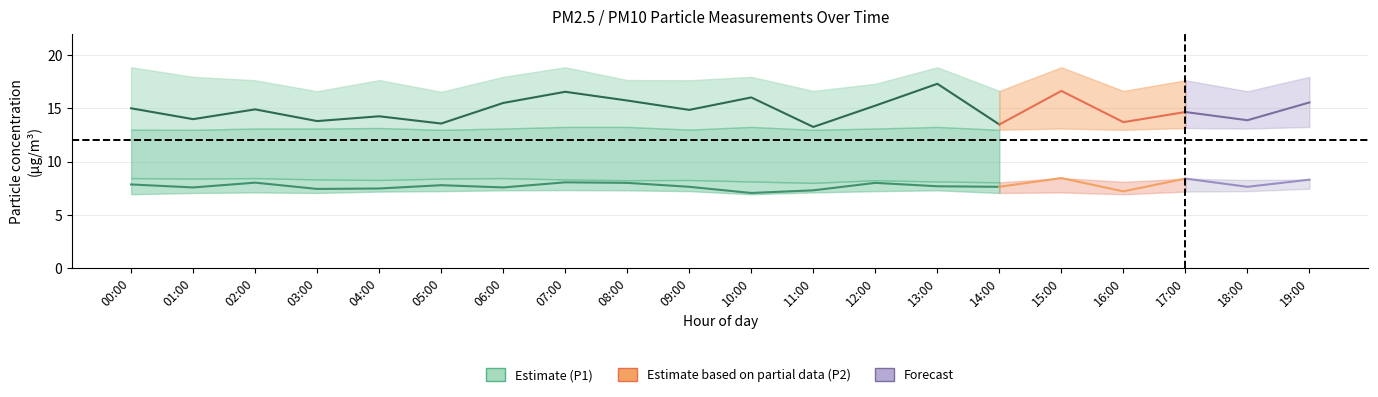

At which category does the chart reach its minimum across all series?

00:00